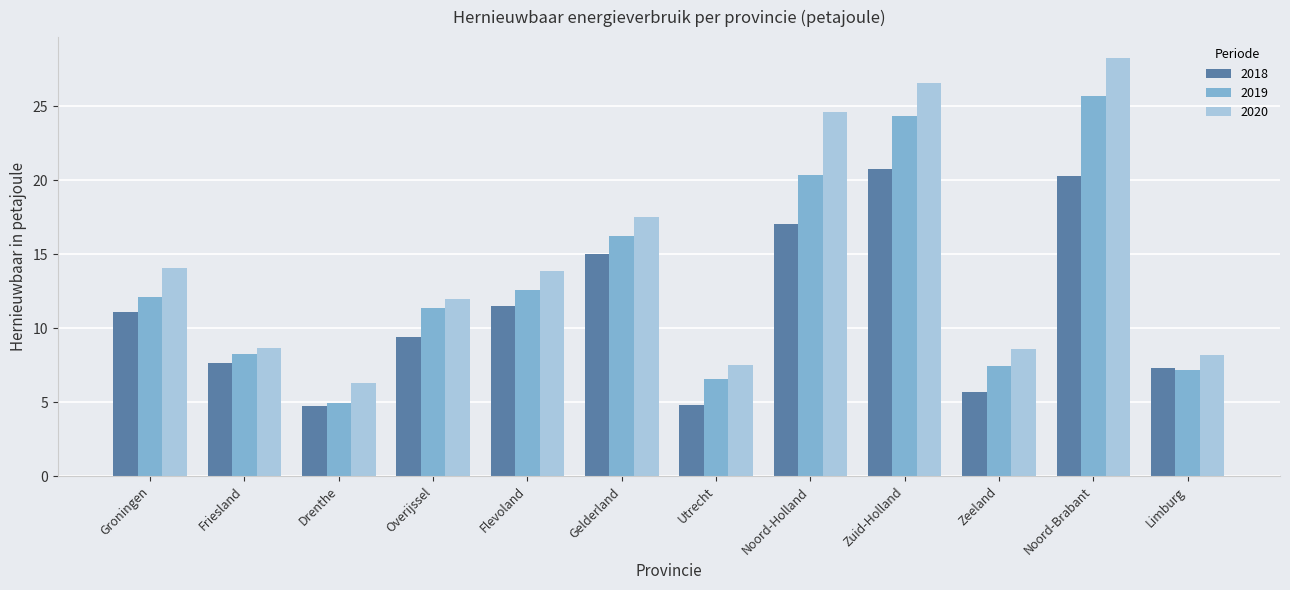

What is the difference between the 2018 values at Drenthe and Groningen?

6.4